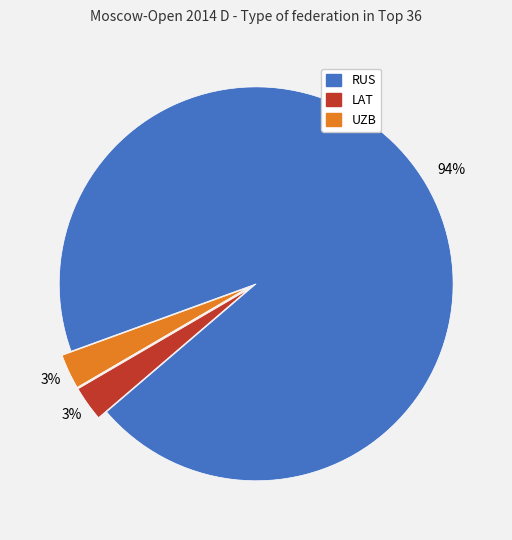

What percentage is the LAT slice, to the nearest percent?

3%